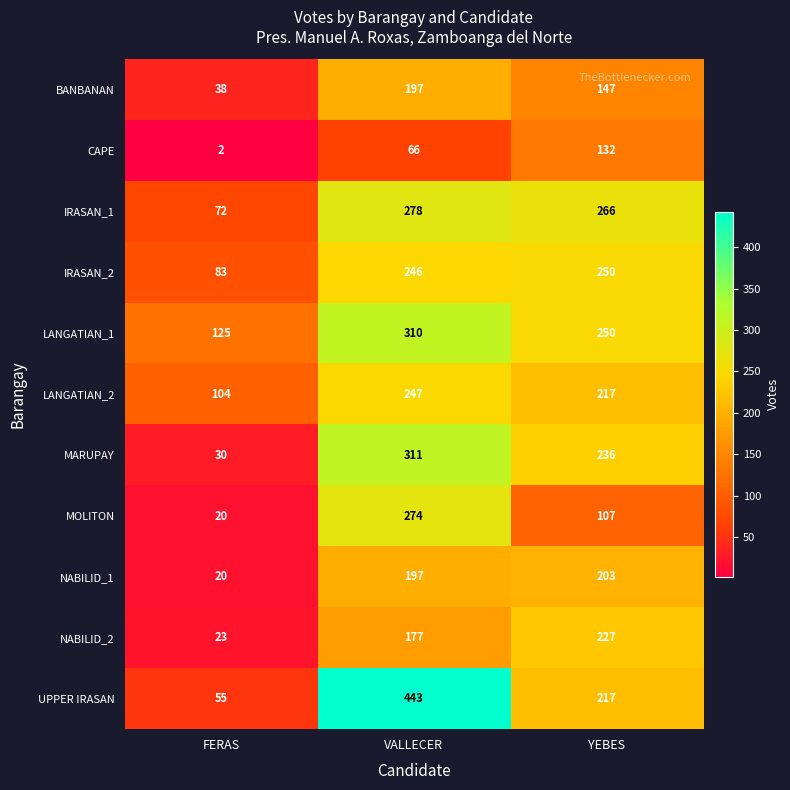

True or false: MARUPAY has a value of 236 at YEBES.

True